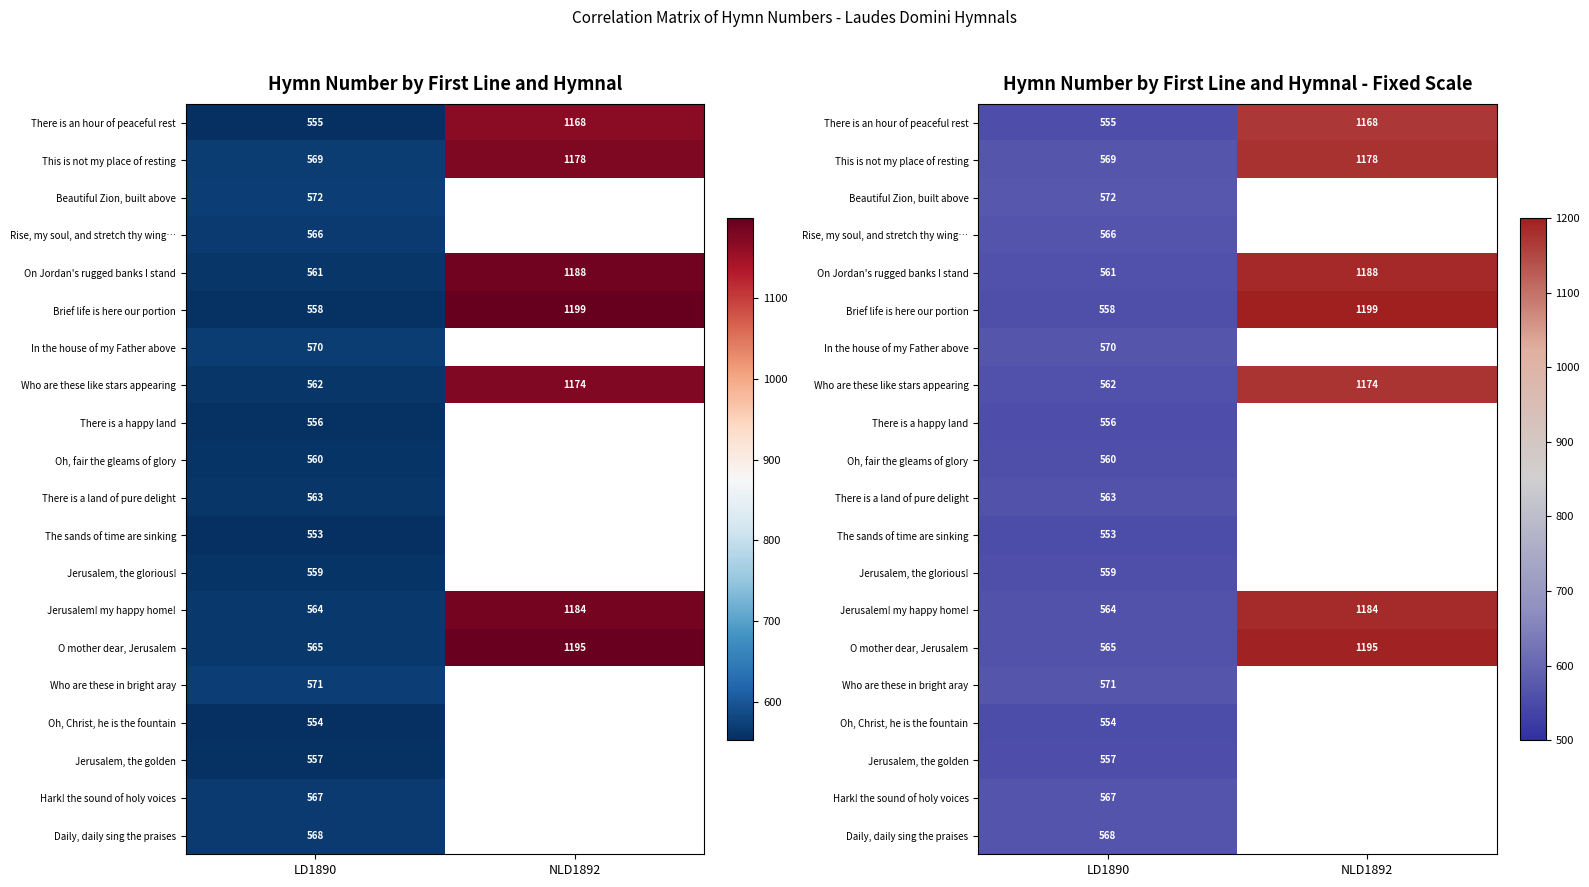

Which category has the highest value in the In the house of my Father above series?

LD1890